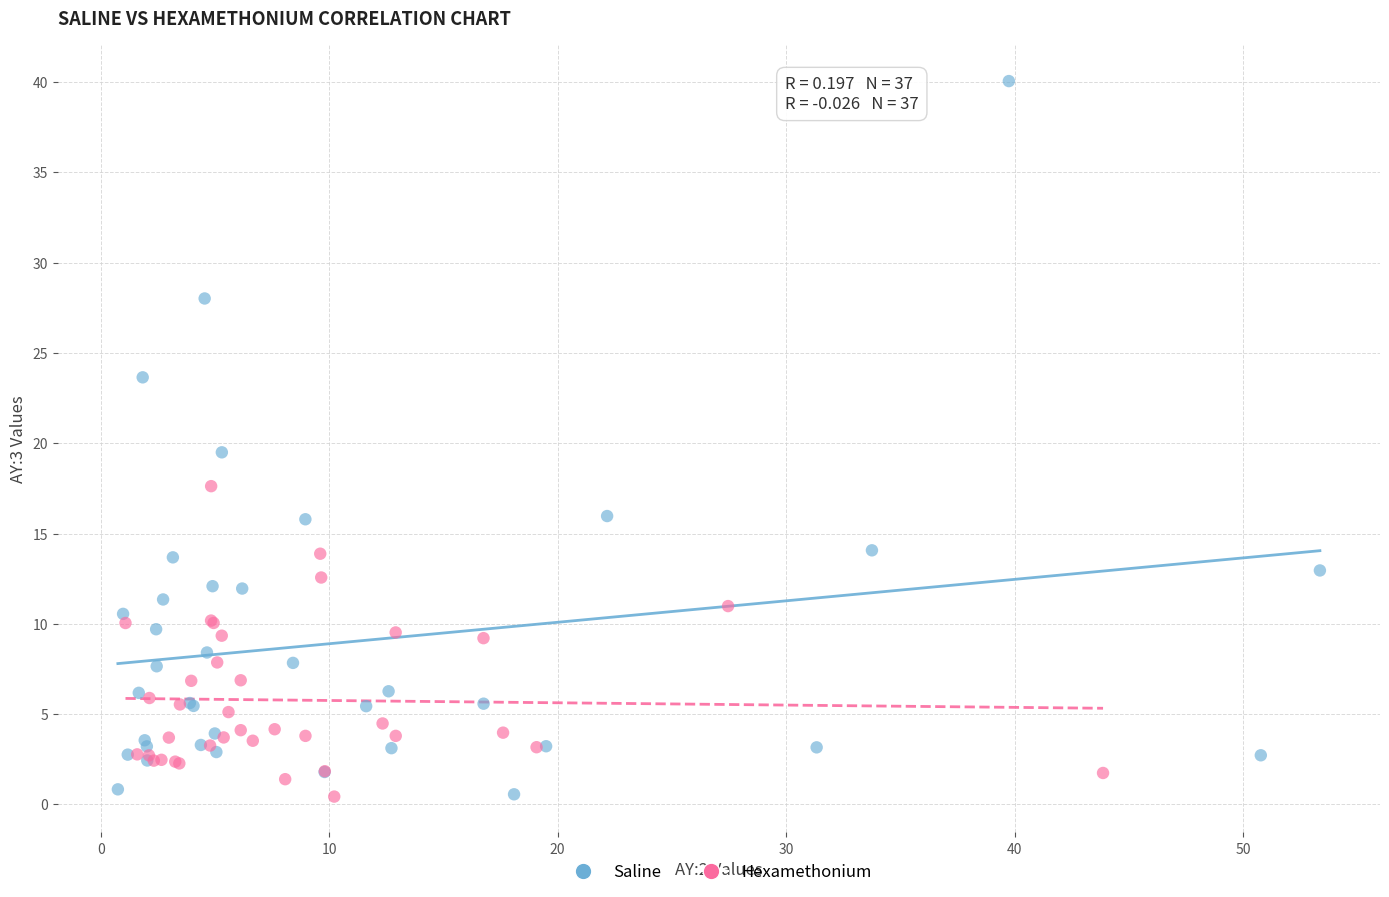

Which series contains the highest Y value?

Saline